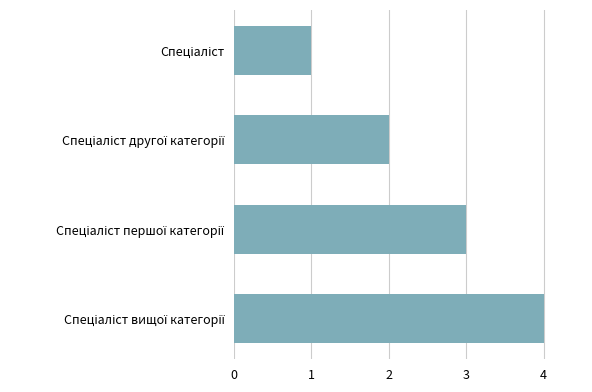

Does the chart contain stacked bars?

No